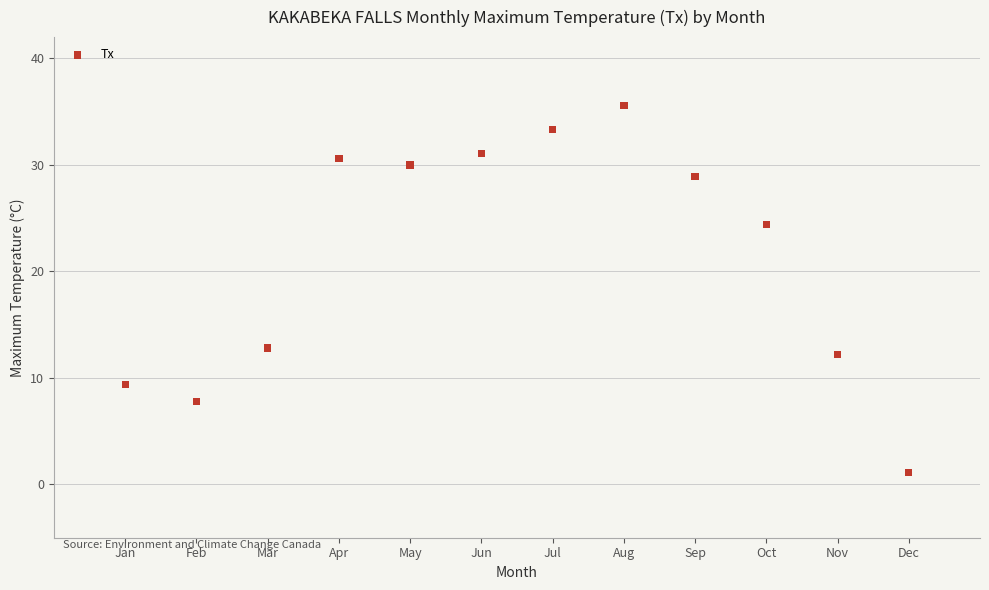

What is the average Y value?

21.4